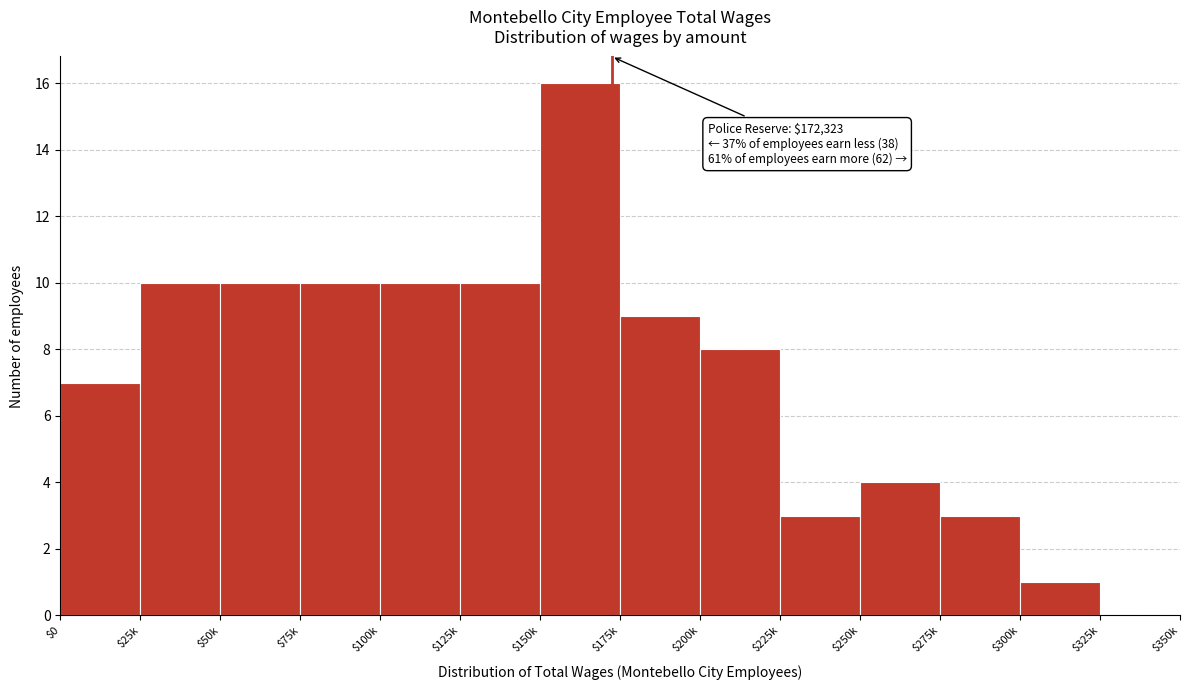

What is the approximate value at $25k?

10